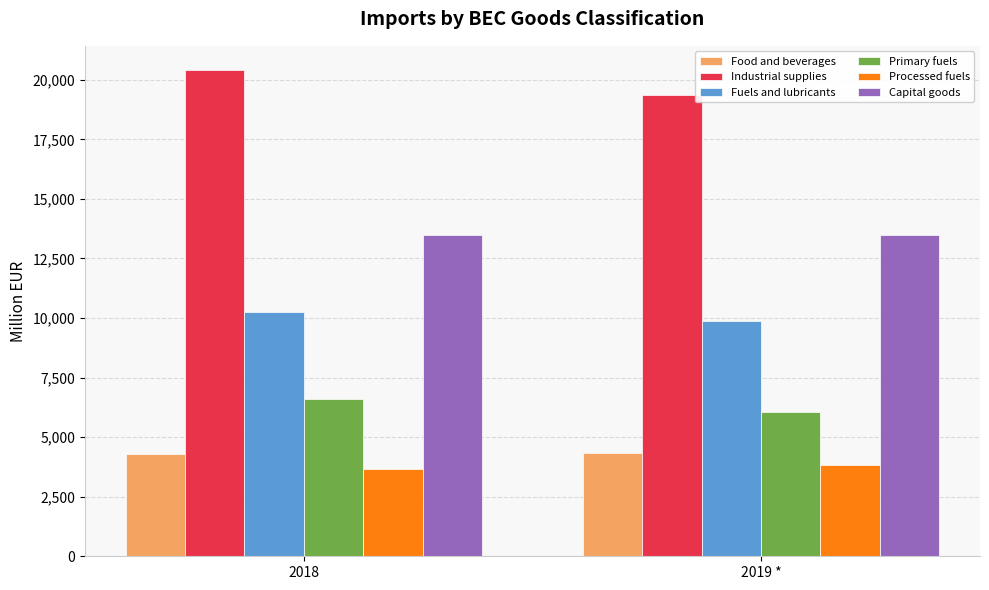

True or false: Processed fuels has a value of 3830.8 at 2019 *.

True